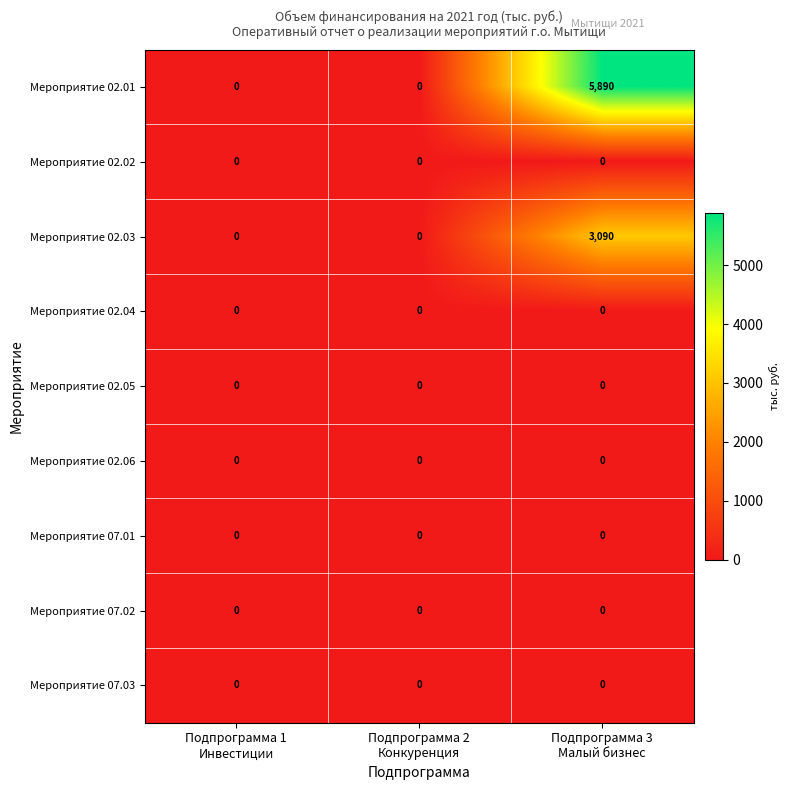

Reading right to left, what are all the values shown in this chart?

Мероприятие 02.01: 5890	0	0
Мероприятие 02.02: 0	0	0
Мероприятие 02.03: 3090	0	0
Мероприятие 02.04: 0	0	0
Мероприятие 02.05: 0	0	0
Мероприятие 02.06: 0	0	0
Мероприятие 07.01: 0	0	0
Мероприятие 07.02: 0	0	0
Мероприятие 07.03: 0	0	0